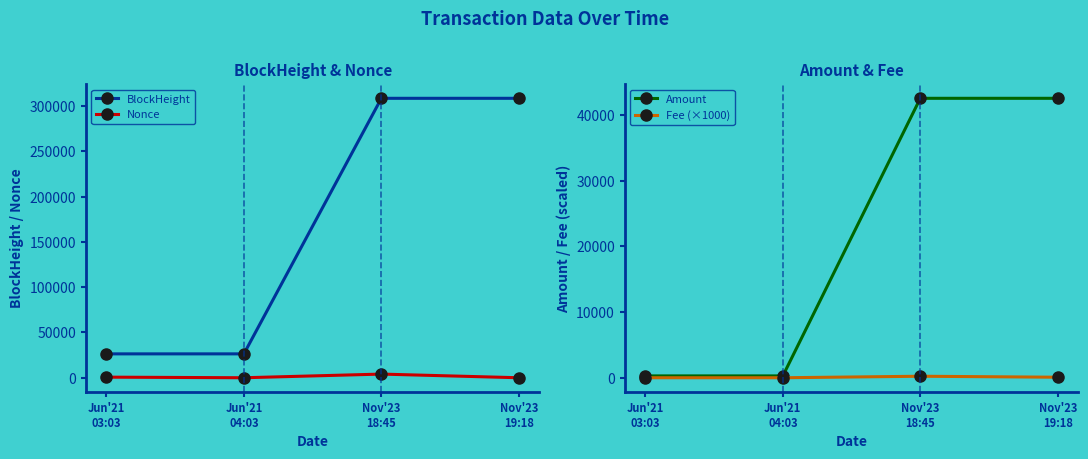

What is the sum of the Fee (×1000) values at Jun'21
03:03 and Nov'23
18:45?

270.0